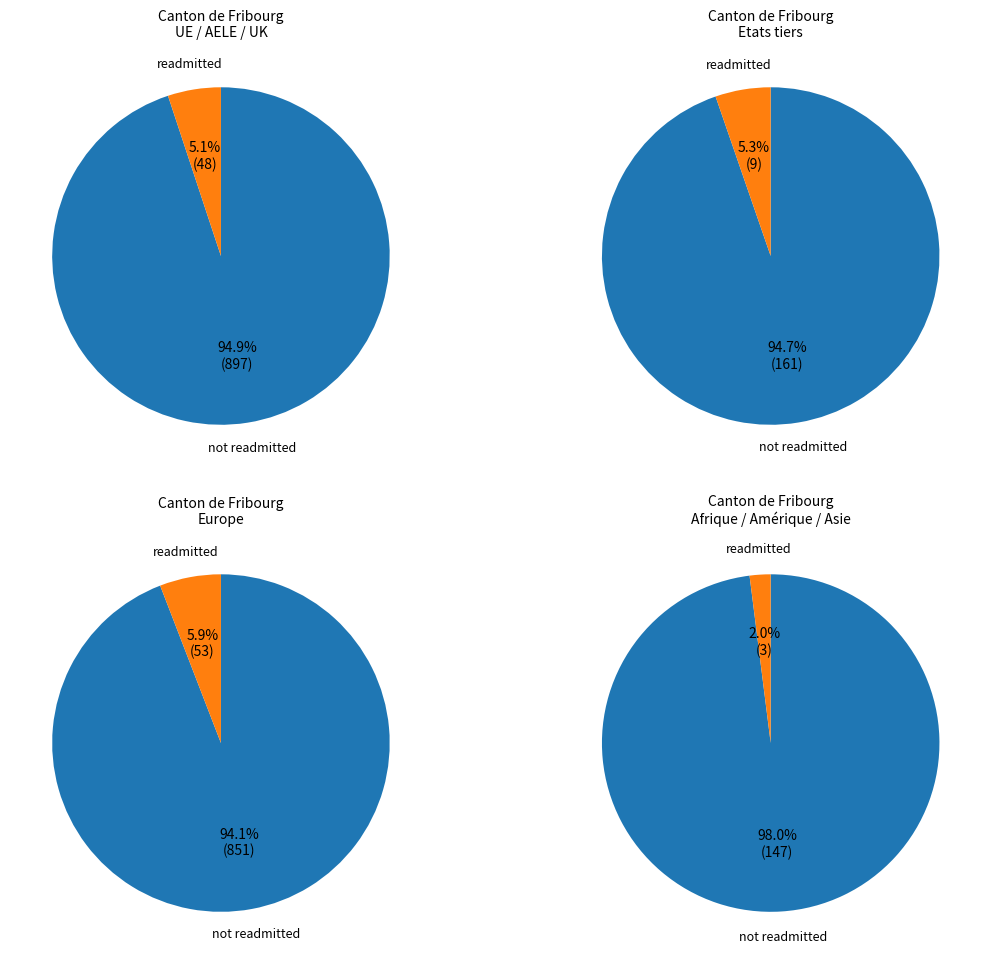

What percentage do Europe and Afrique together represent?

87.6%